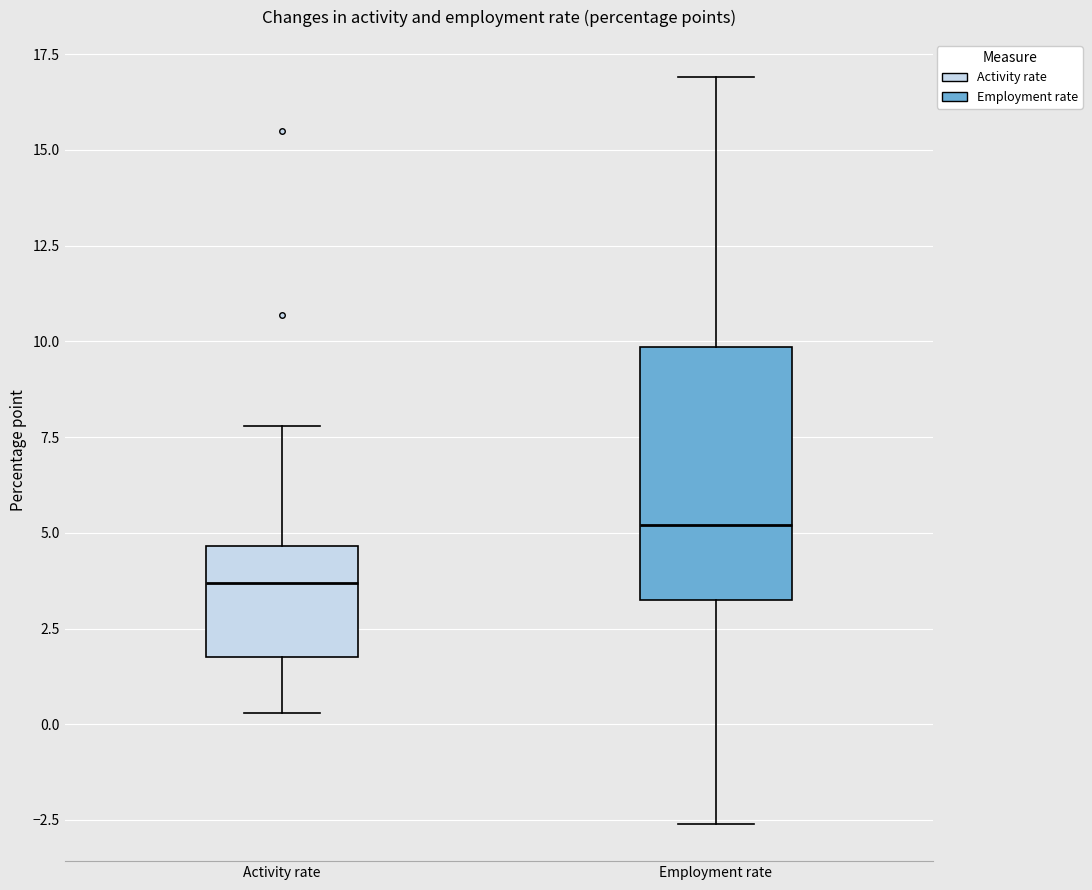

Reading left to right, transcribe this box plot: for each box, give where its median line is, the range the box spans, and where its two whiskers end, as read against the y-axis. The values are not printed on the chart, so give them approximately, as read against the axis.

Activity rate: median 3.5, box 2.0 to 4.5, whiskers 0.5 to 8.0
Employment rate: median 5.0, box 3.5 to 10.0, whiskers -2.5 to 17.0